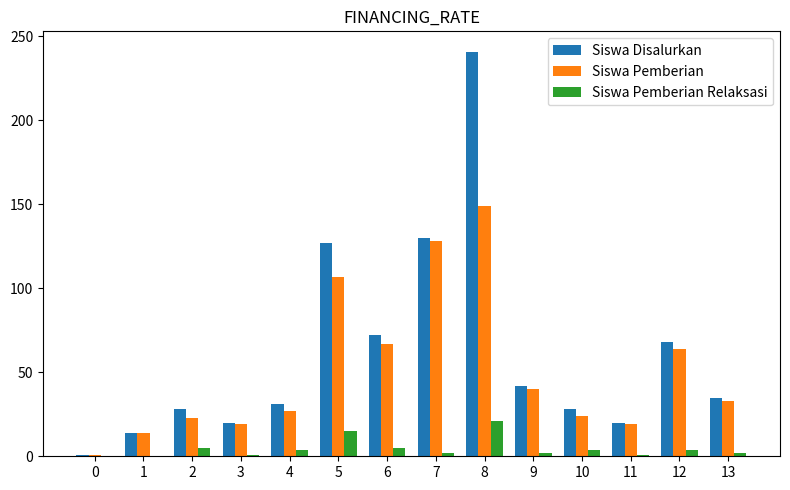

Which series has the largest total across all categories?

Siswa Disalurkan